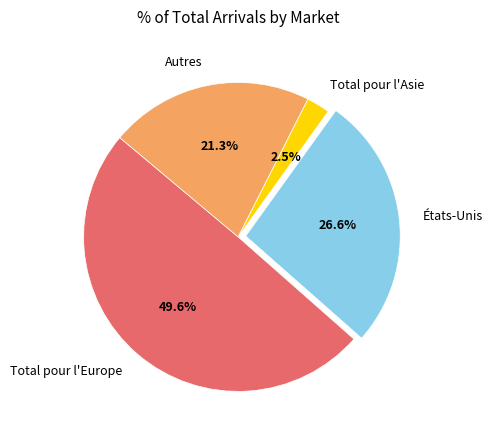

To the nearest percent, what is the combined percentage of Total pour l'Europe and Autres?

71%